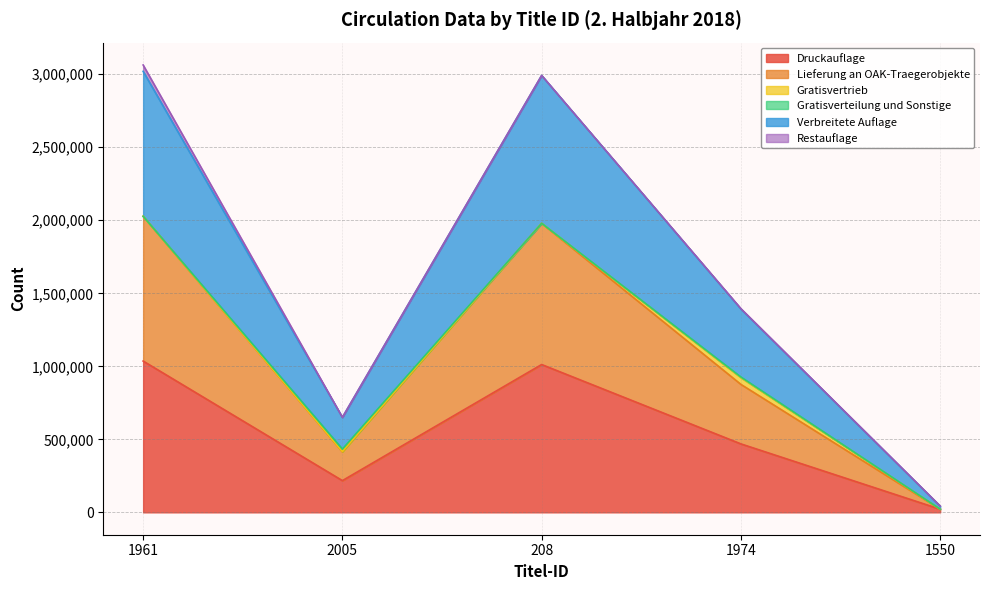

Which series has the widest spread of values?

Verbreitete Auflage